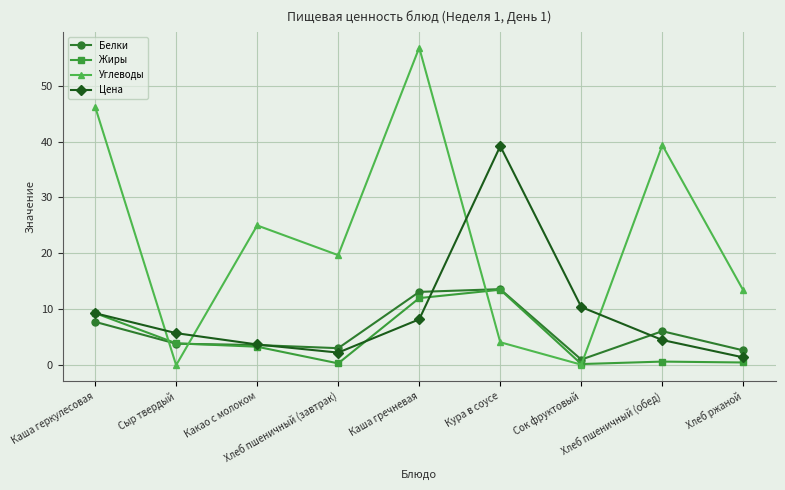

Which series has the widest spread of values?

Углеводы